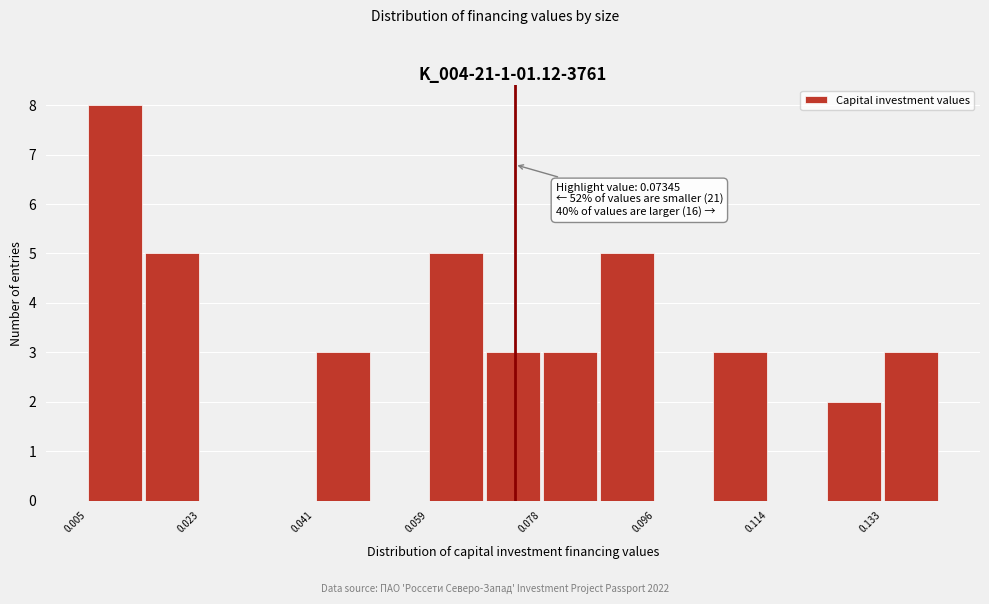

Over which range of the x-axis is the bar tallest?

0.004 to 0.014